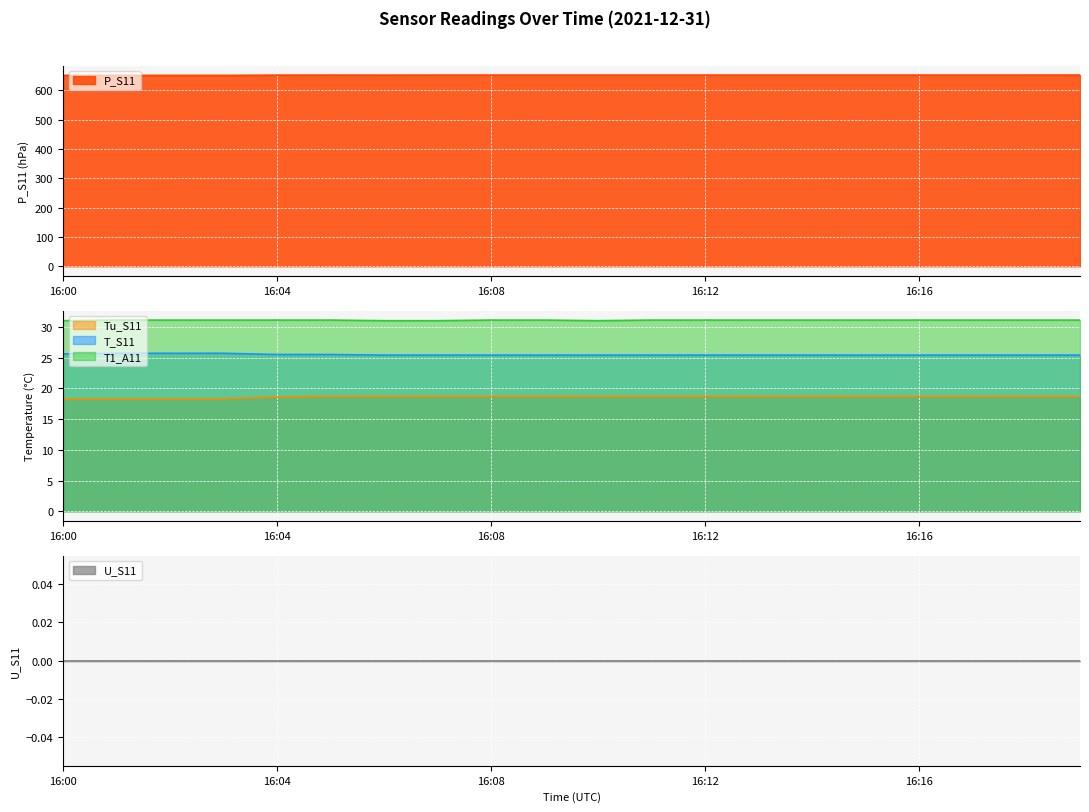

Is the value of T1_A11 at 16:12 greater than the value of Tu_S11 at 16:02?

Yes